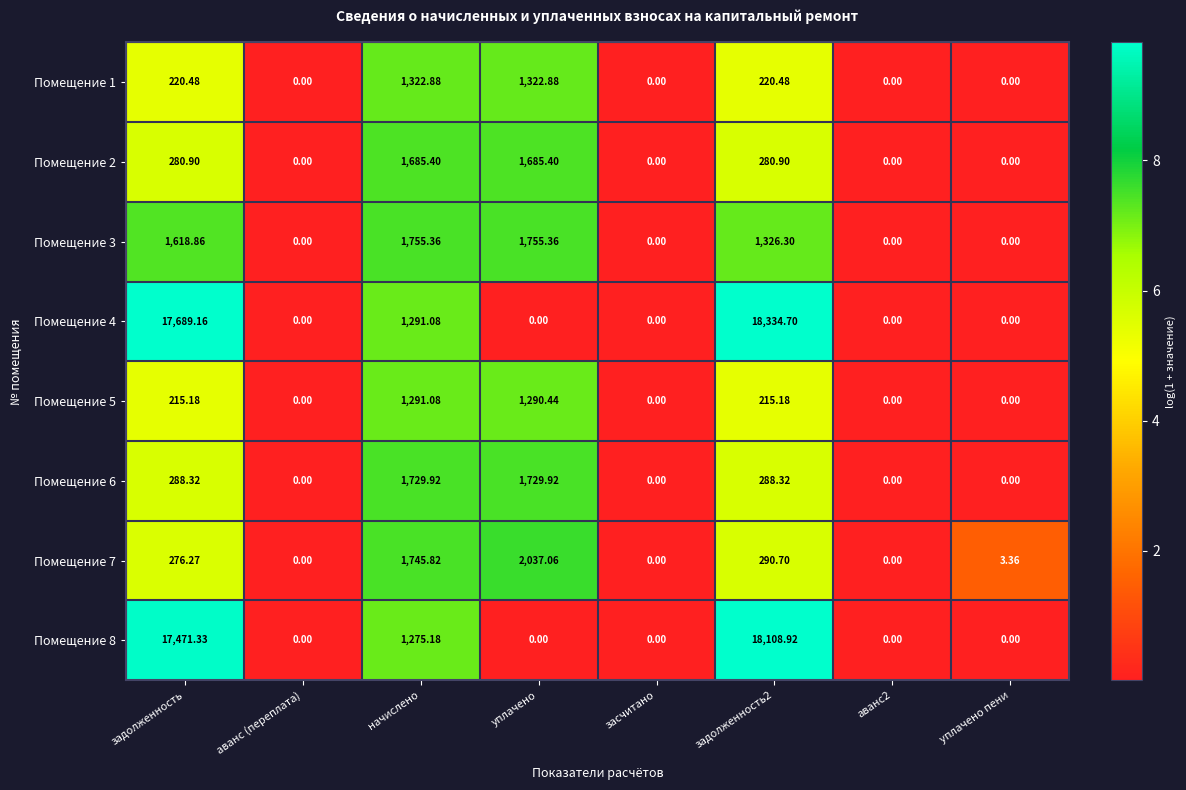

At which label does Помещение 5 first exceed 215?

задолженность